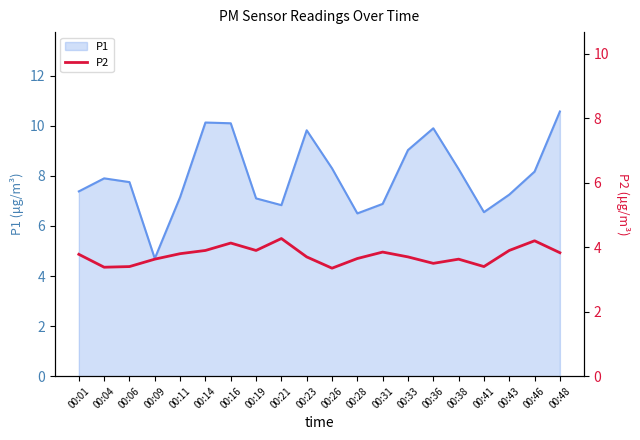

What is the minimum value for P1?

4.7